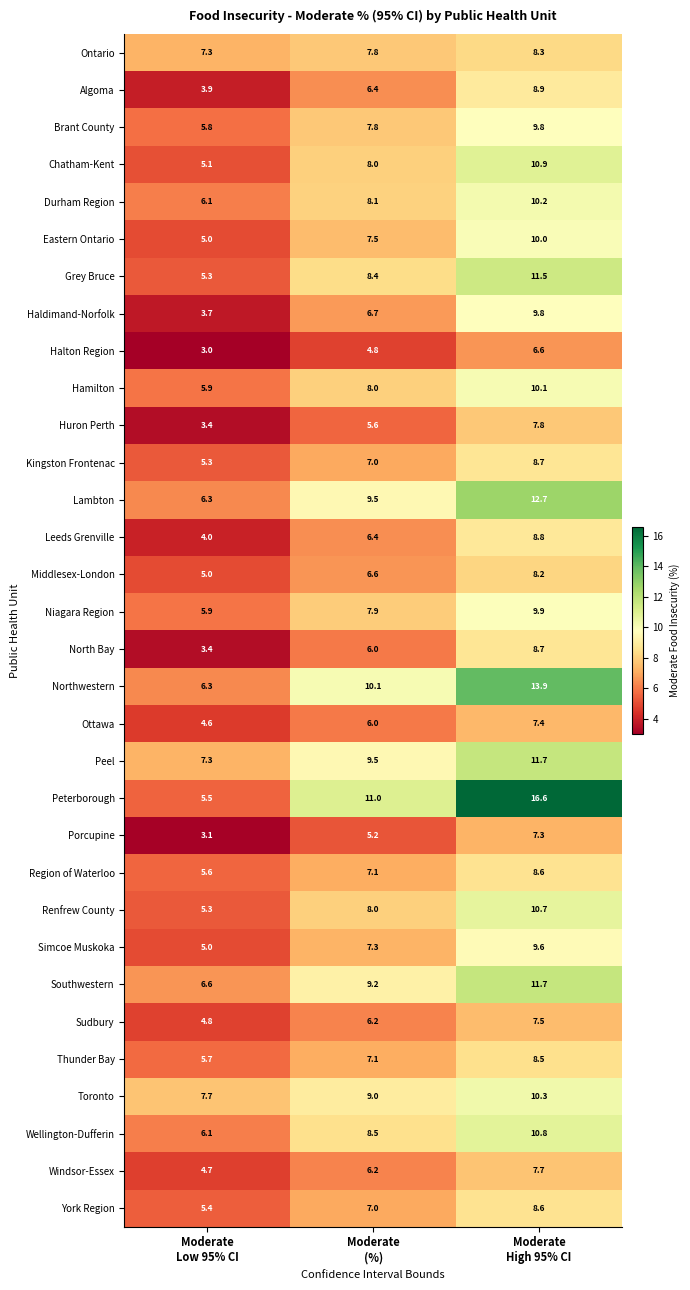

Which series has the largest total across all categories?

Peterborough